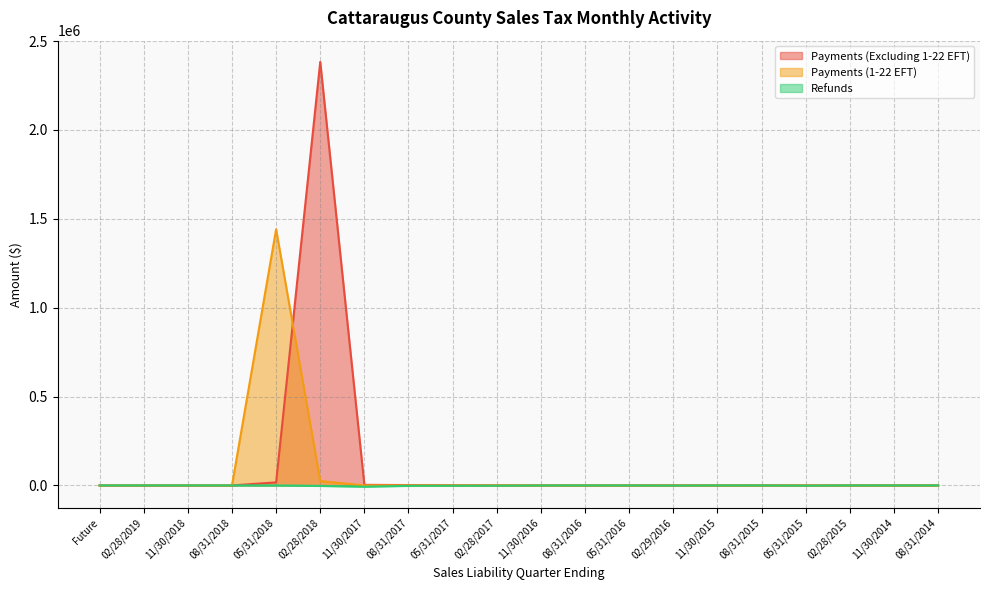

The value of Refunds at 02/28/2017 is -2630.2. True or false?

False